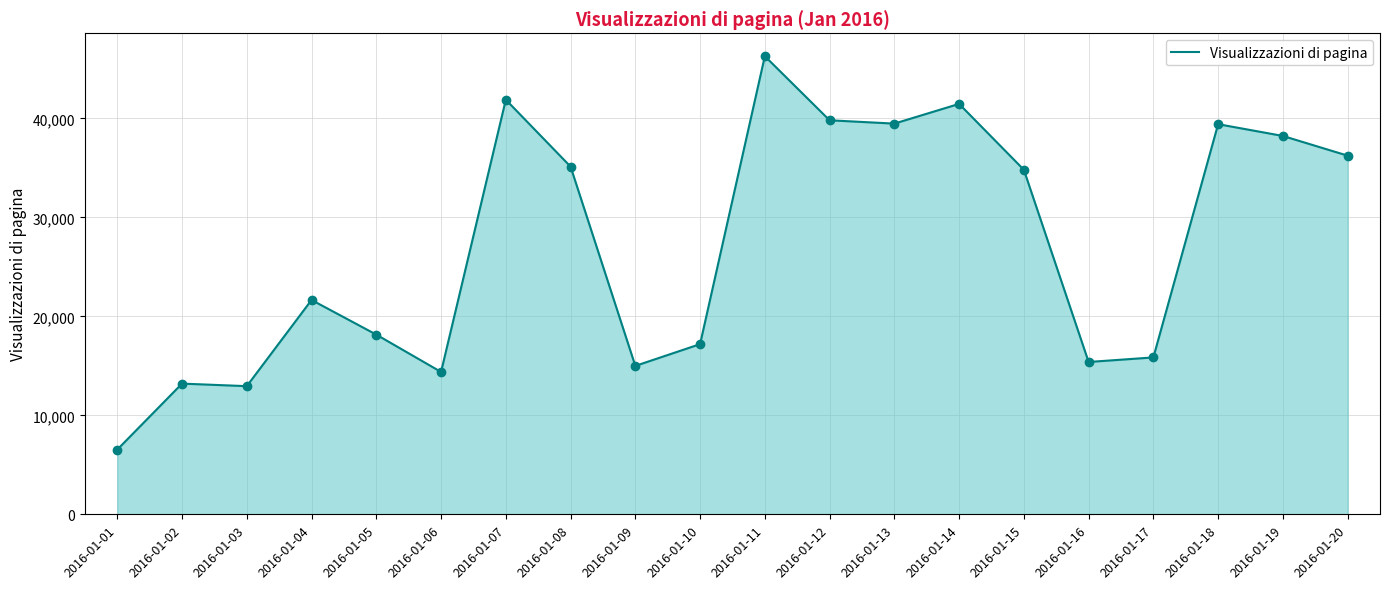

What is the change in value from 2016-01-08 to 2016-01-11?

+11153